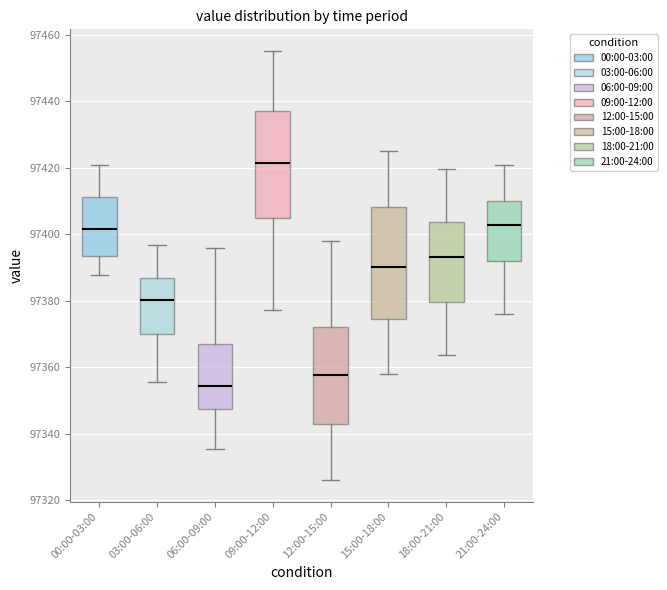

Which box has the highest median line?

09:00-12:00